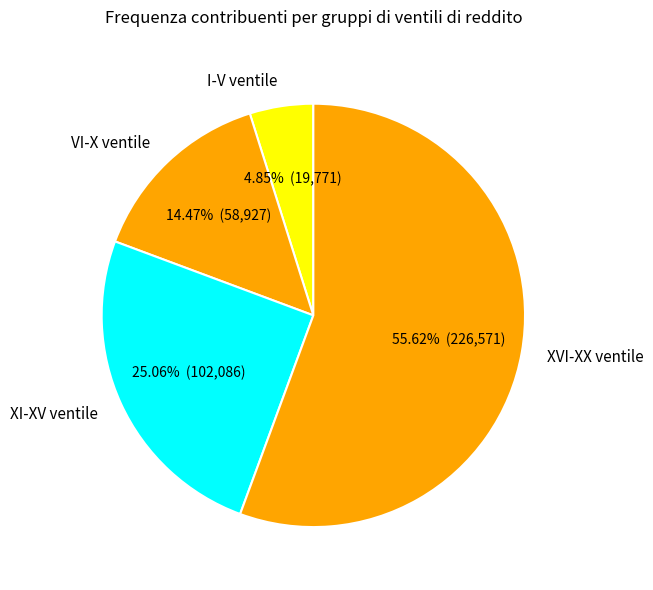

Is there a majority slice in this chart?

Yes